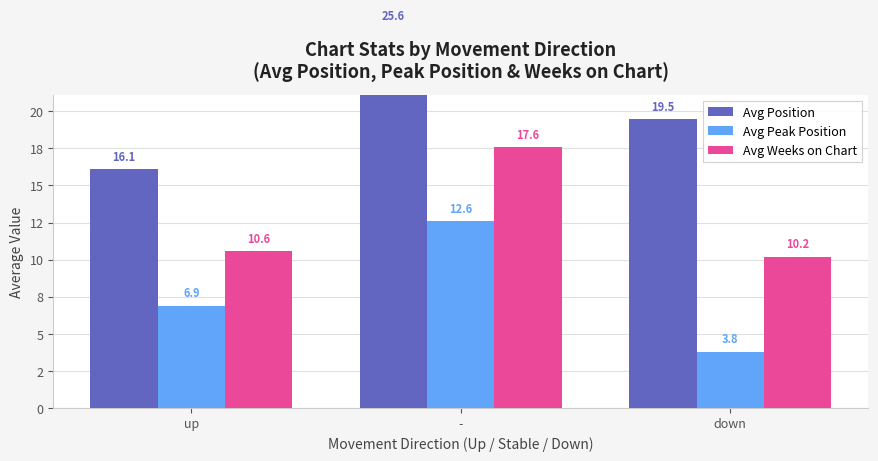

Which category has the highest value in the Avg Position series?

-